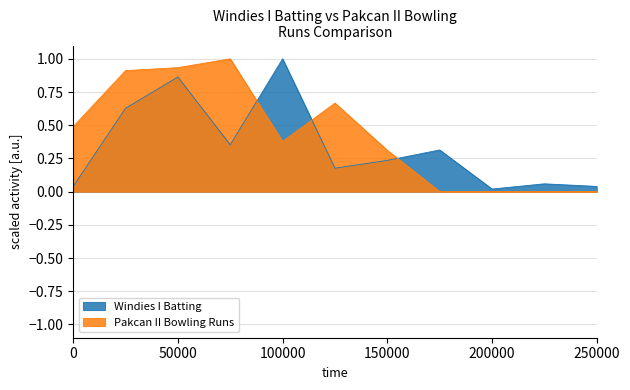

Reading left to right, list all the values displayed in this chart.

Windies I Batting: 0.0	0.6	0.9	0.4	1.0	0.2	0.2	0.3	0.0	0.1	0.0
Pakcan II Bowling Runs: 0.5	0.9	0.9	1.0	0.4	0.7	0.3	0.0	0.0	0.0	0.0